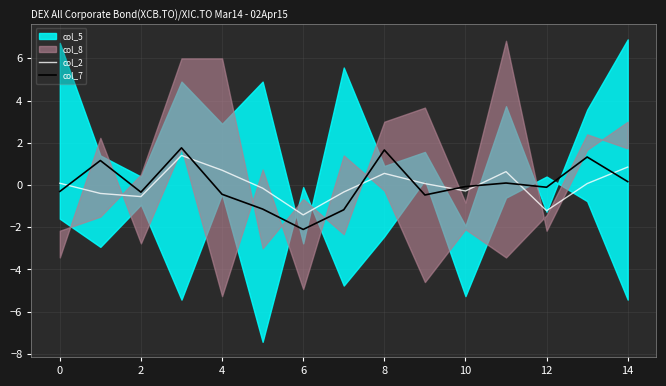

True or false: col_7 and col_2 intersect in this chart.

True